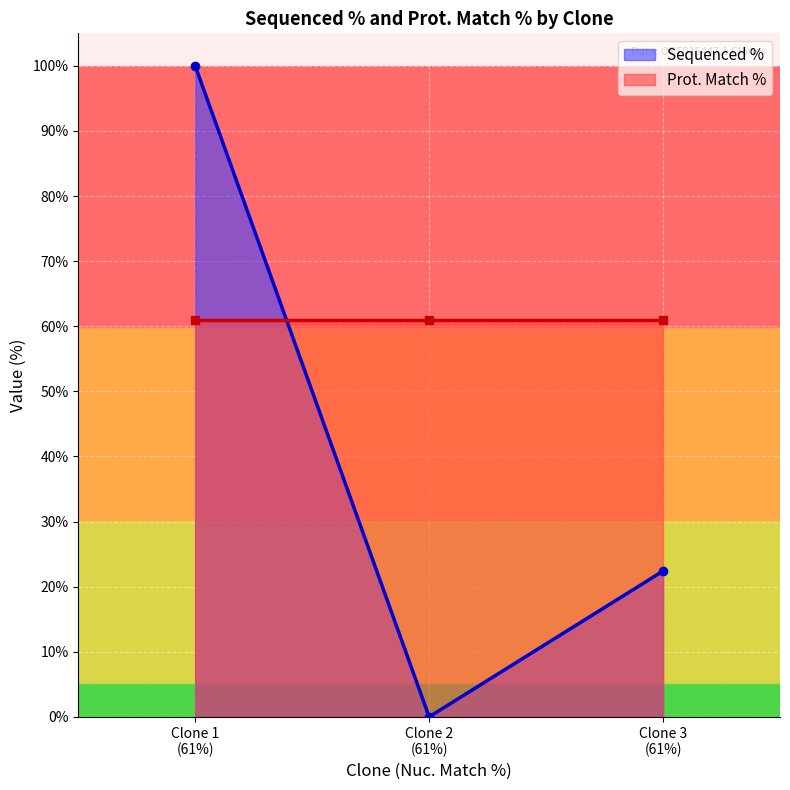

How many values are between 0 and 100?

3